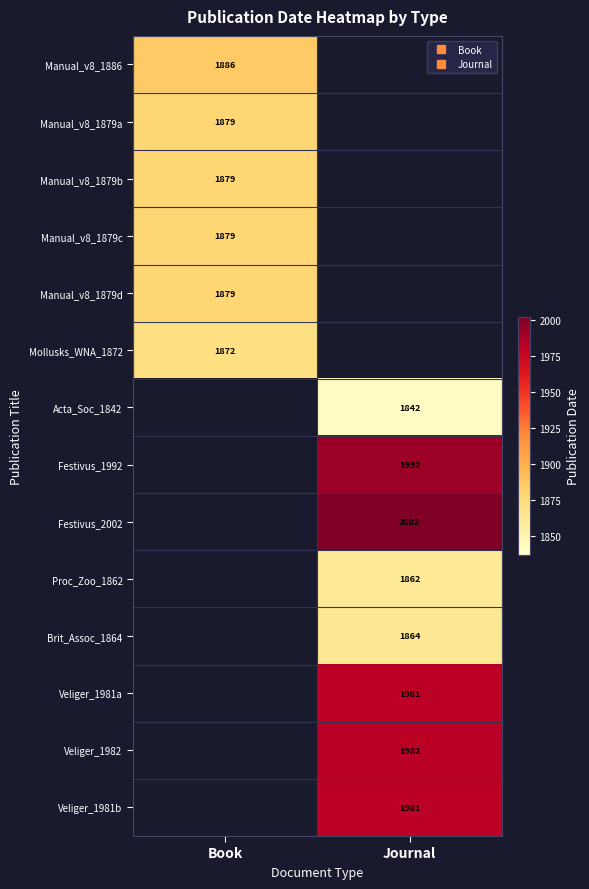

How many distinct data groups are displayed?

14